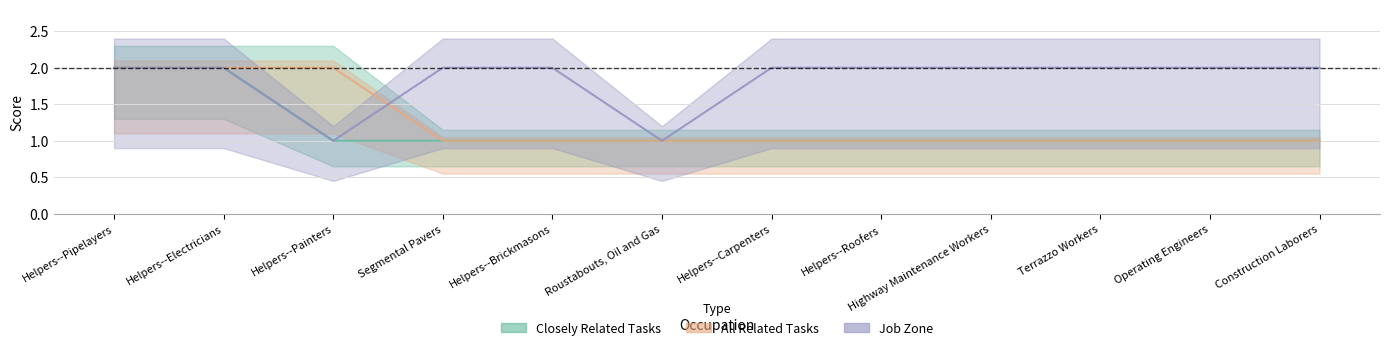

What value does the Closely Related Tasks series have at Helpers--Pipelayers?

2